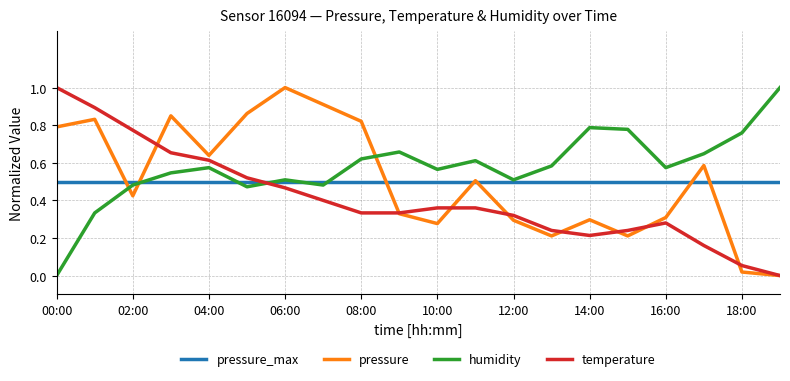

What is the maximum value shown in the chart?

1.0